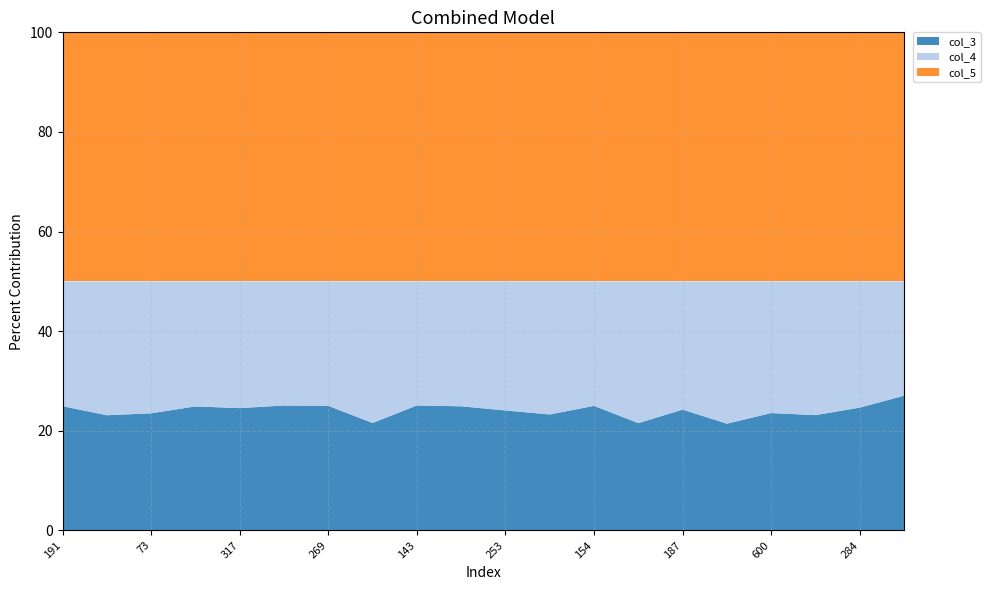

Reading left to right, what are all the values shown in this chart?

col_3: 191=203	94=86	73=63	123=115	317=327	312=351	269=270	584=434	143=144	358=294	253=209	459=467	154=149	99=87	187=195	2=3	600=645	20=25	284=320	106=99
col_4: 191=204	94=100	73=71	123=116	317=339	312=349	269=270	584=572	143=143	358=296	253=225	459=536	154=149	99=115	187=207	2=4	600=724	20=29	284=329	106=84
col_5: 191=407	94=186	73=134	123=231	317=666	312=700	269=540	584=1006	143=287	358=590	253=434	459=1003	154=298	99=202	187=402	2=7	600=1369	20=54	284=649	106=183